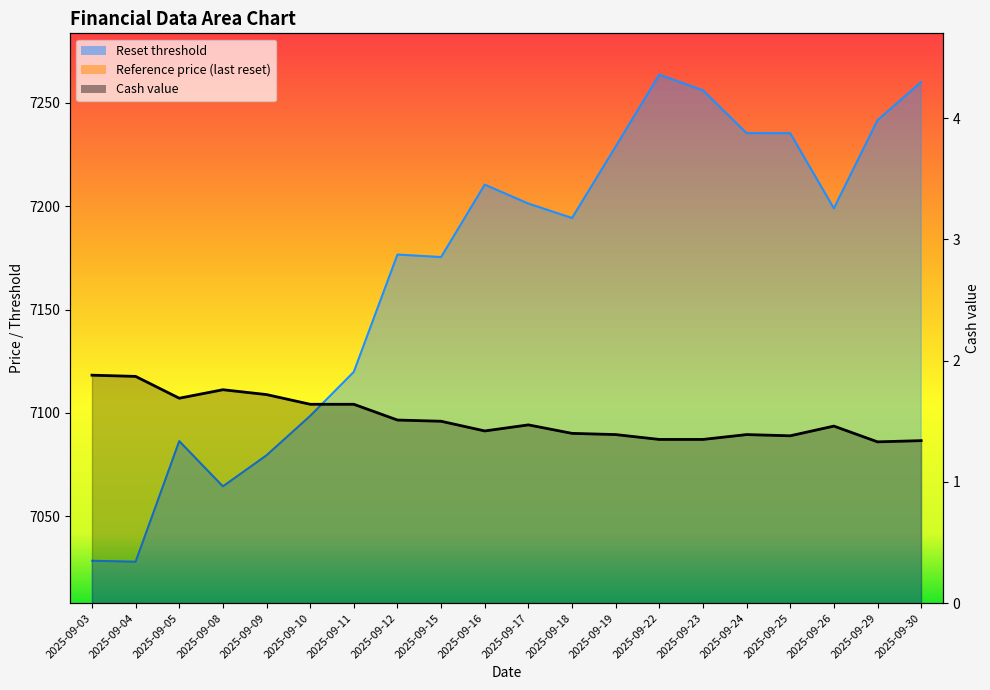

Which series has the widest spread of values?

Reset threshold